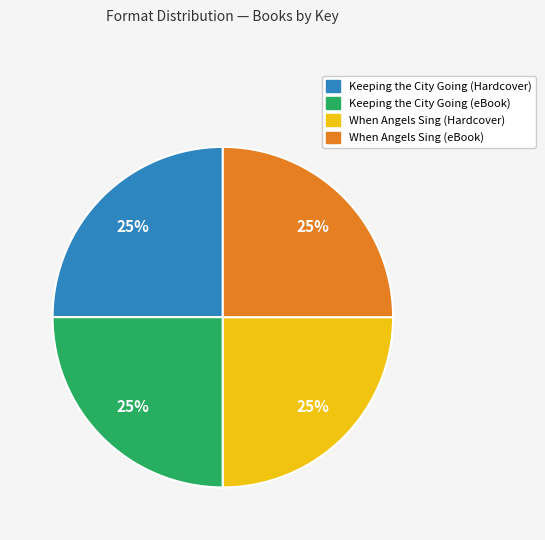

To the nearest percent, what is the combined percentage of Keeping the City Going (Hardcover) and Keeping the City Going (eBook)?

50%